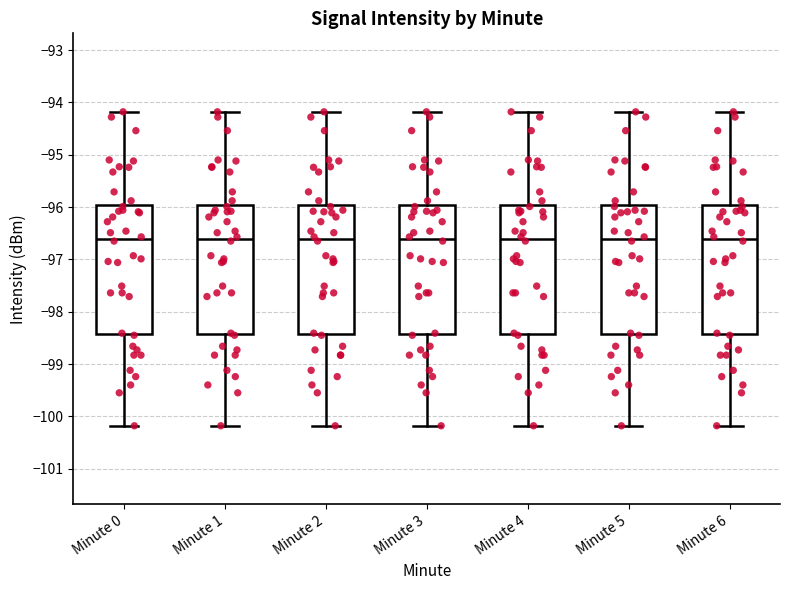

Where is the lower edge of the box for Minute 4 on the y-axis? The values are not printed on the chart, so give them approximately, as read against the axis.

-98.4